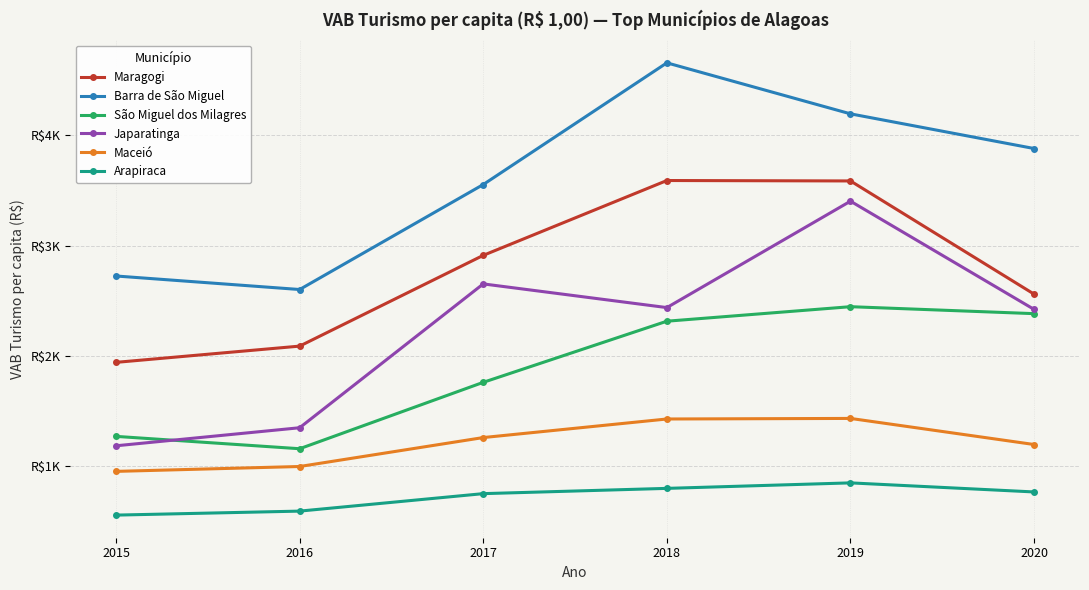

Is it true that Maceió equals 1377.5 at 2015?

False